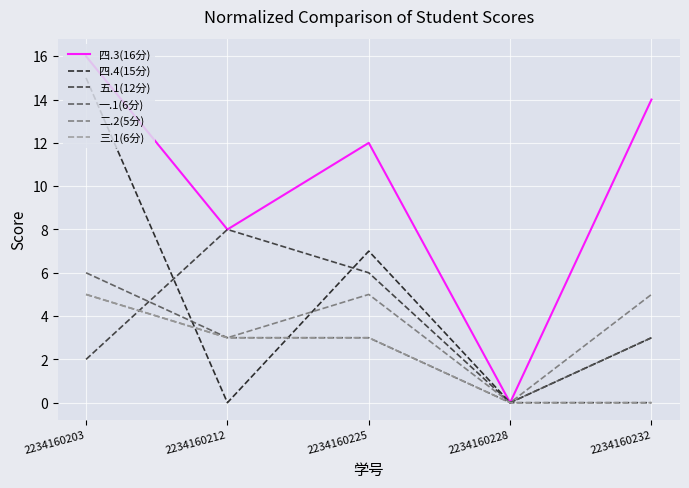

What is the difference between the highest and lowest values at 2234160225?

9